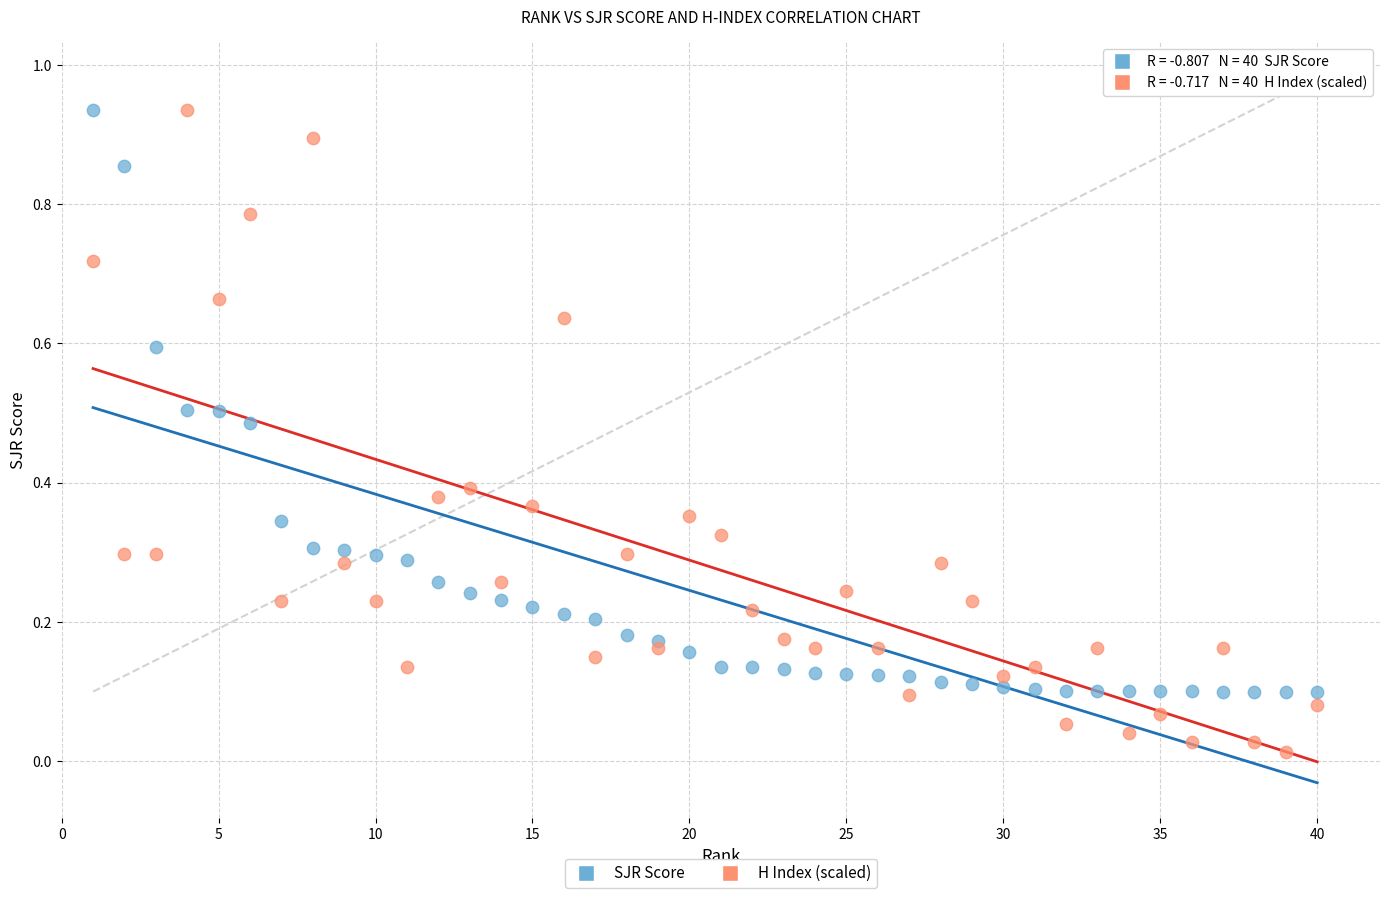

What is the X range (max minus min) for the scatter plot?

39.0